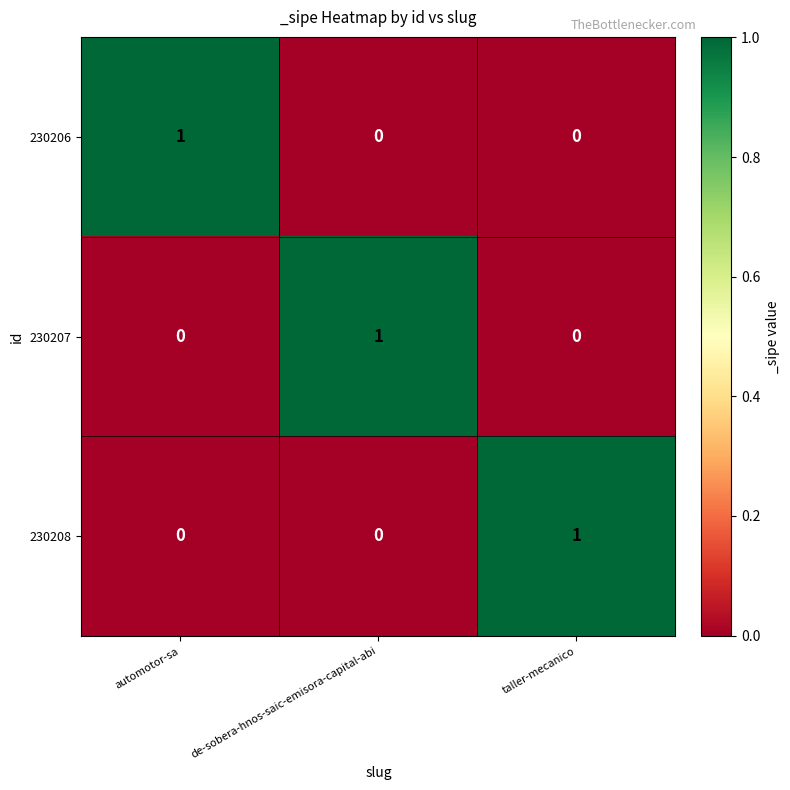

How many data points does each series have?

3